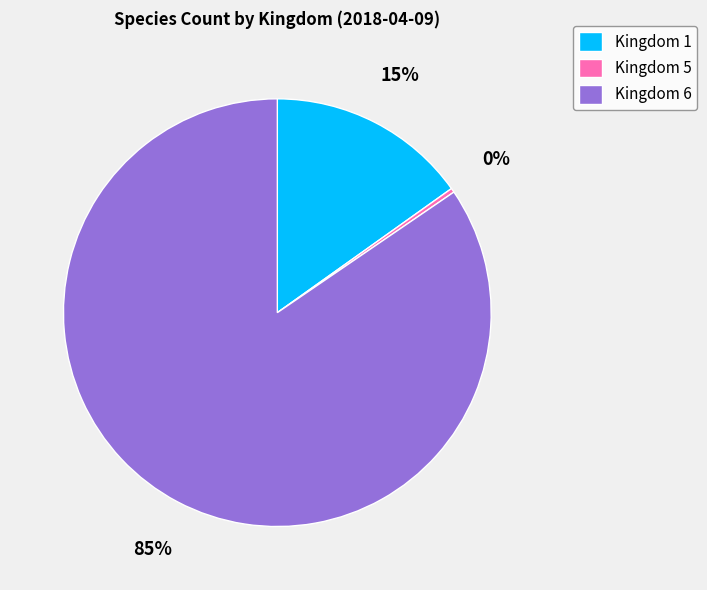

Which category has the biggest portion of the pie?

Kingdom 6